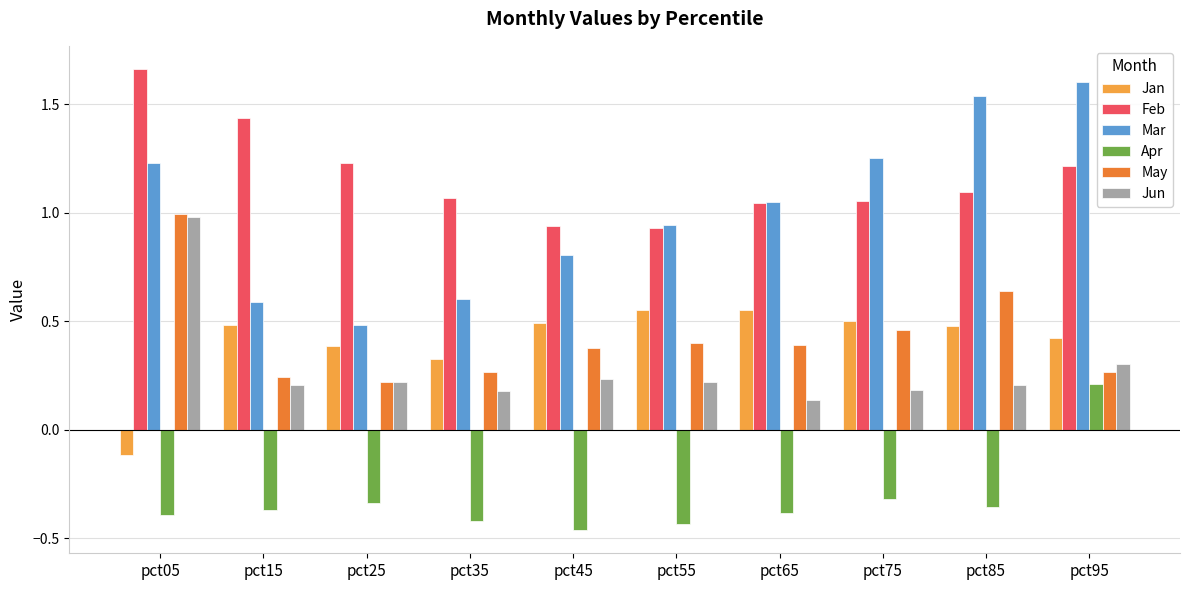

Is it true that Jun equals 0.0 at pct35?

False